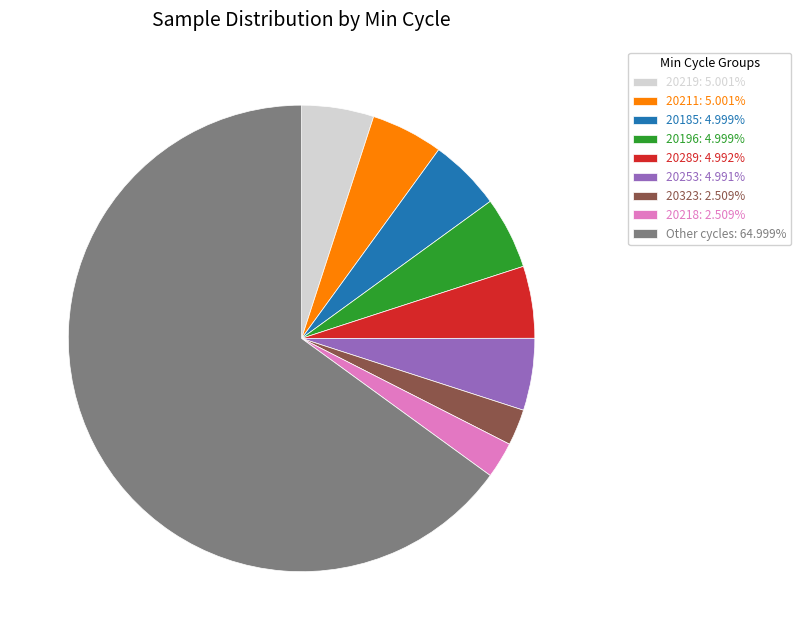

Is there any slice that represents more than half of the pie?

Yes